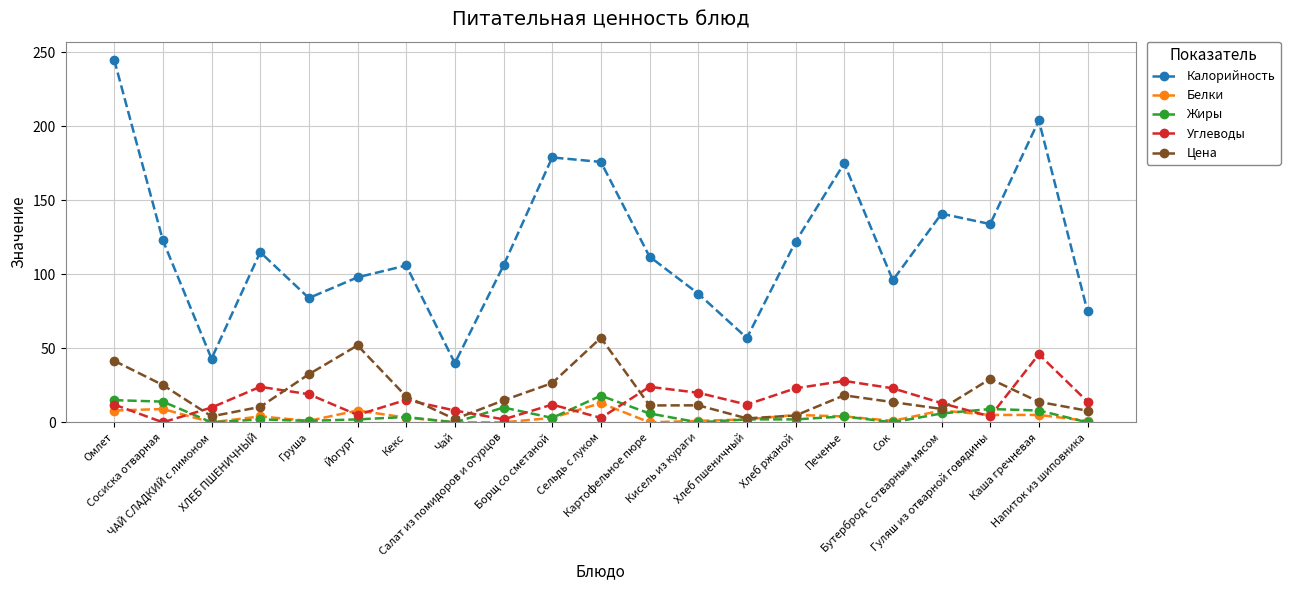

Does the chart have visible grid lines?

Yes